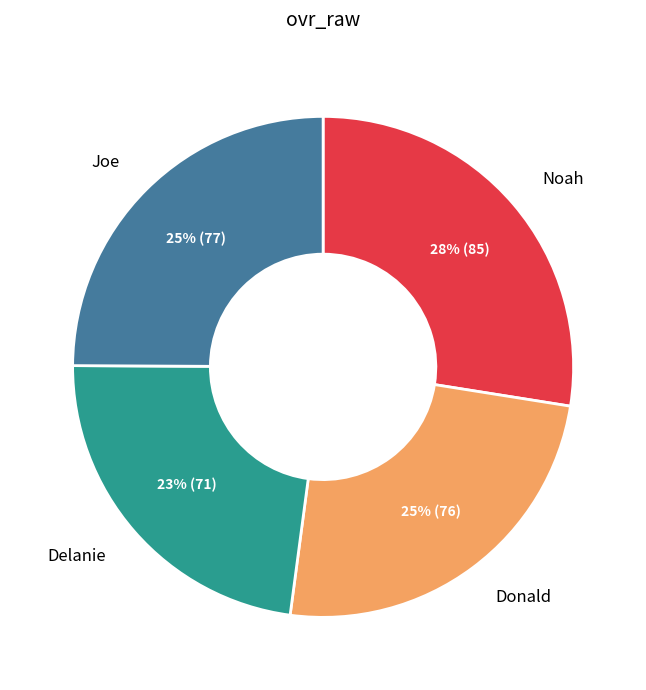

Is there any slice that represents more than half of the pie?

No